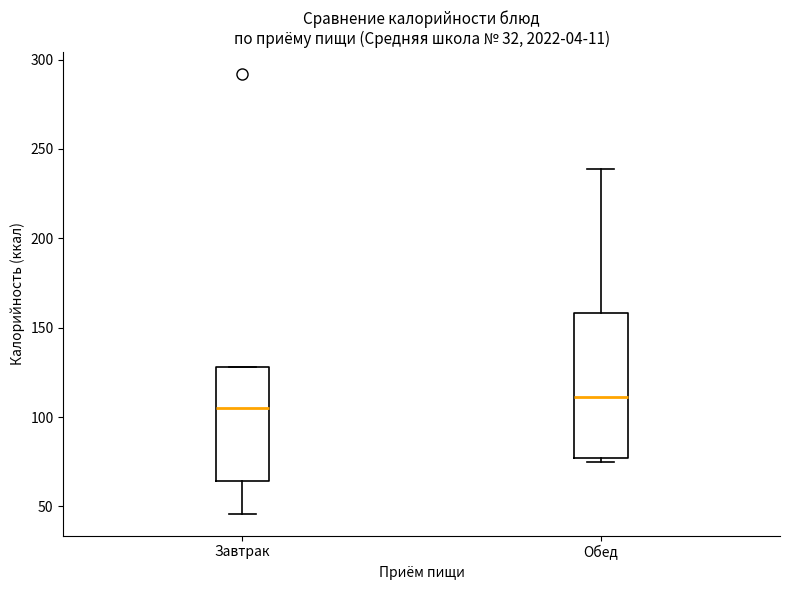

Comparing the boxes themselves (not the whiskers), which one is the tallest?

Обед